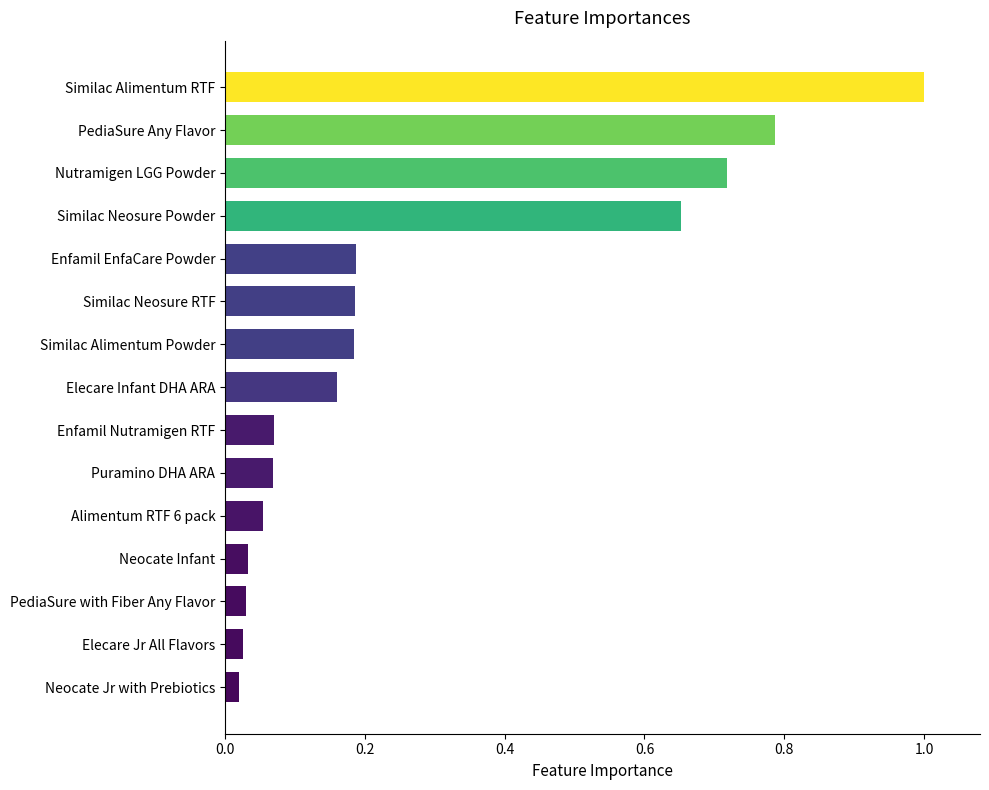

What is the average value?

0.3